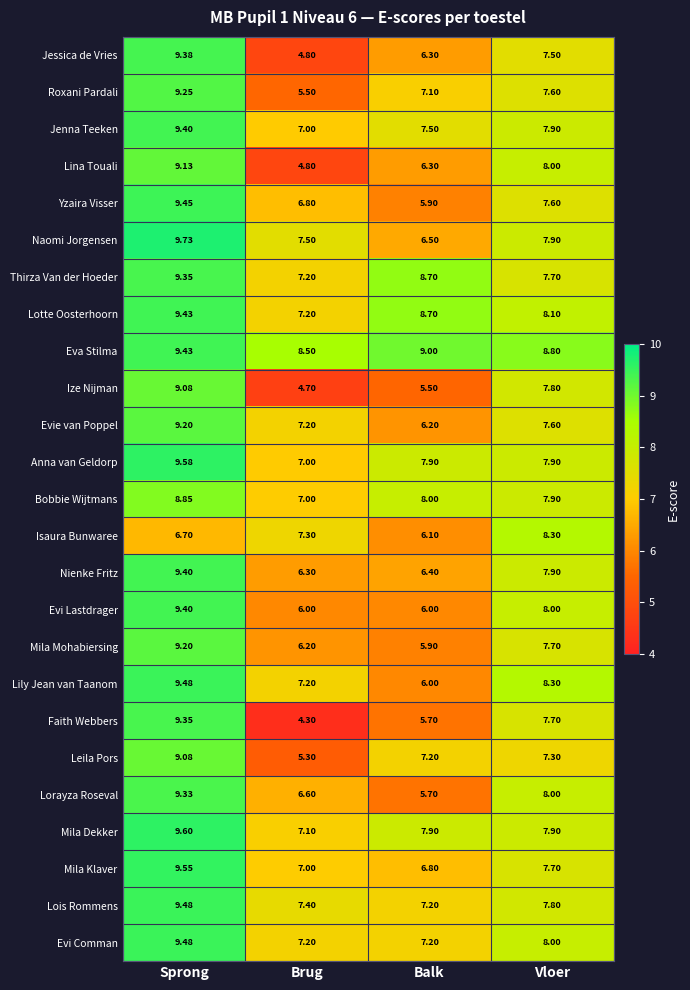

At which label does Naomi Jorgensen reach its minimum?

Balk